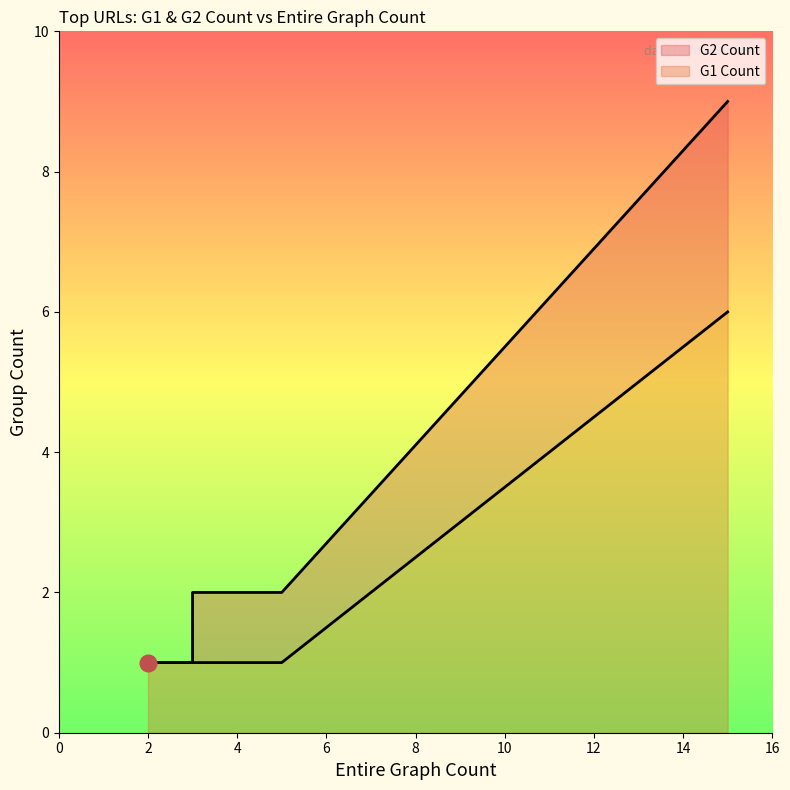

What is the total value across all series at 4?

3